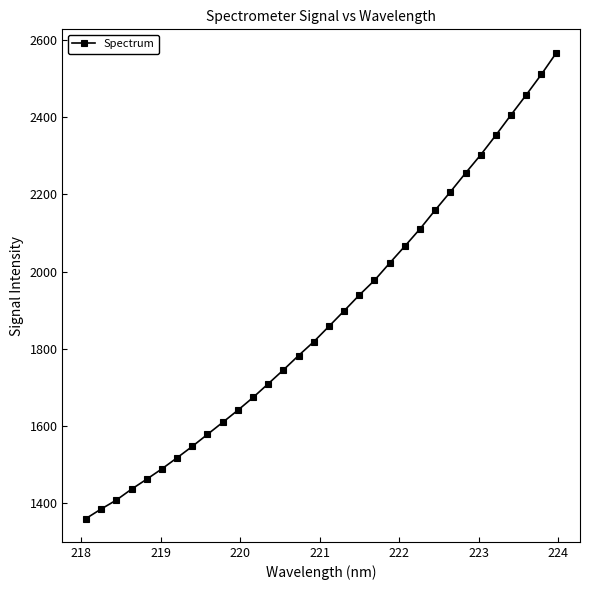

What is the difference between the second highest and minimum values?

1149.9